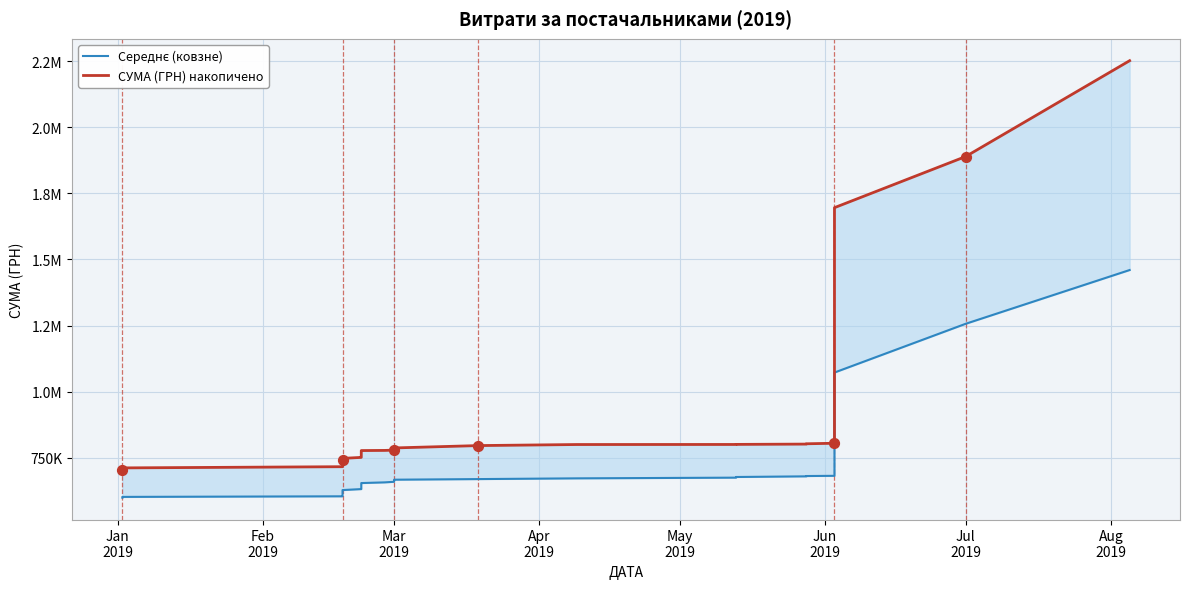

Which series contains the lowest Y value?

Середнє (ковзне)